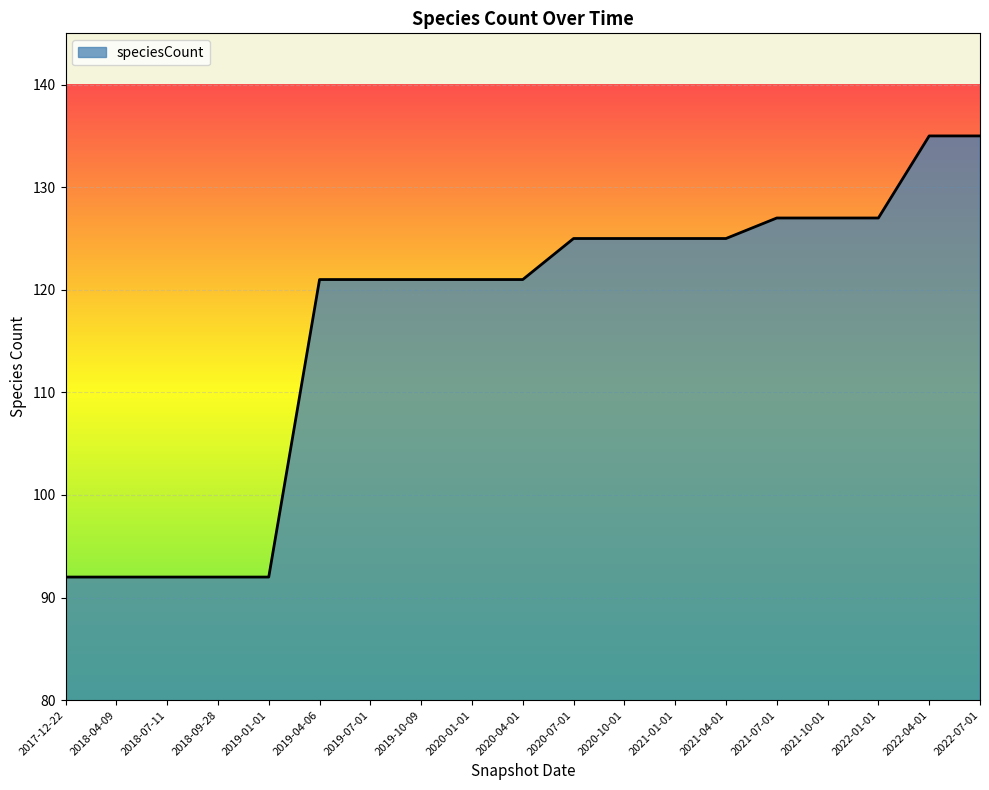

Count the number of data series in this chart.

1